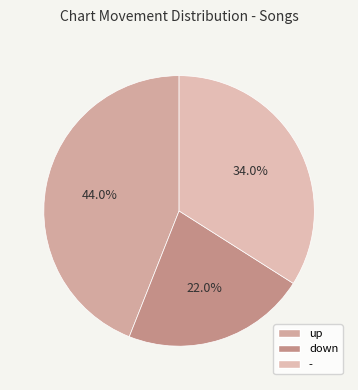

What is the total percentage of down and -?

56.0%